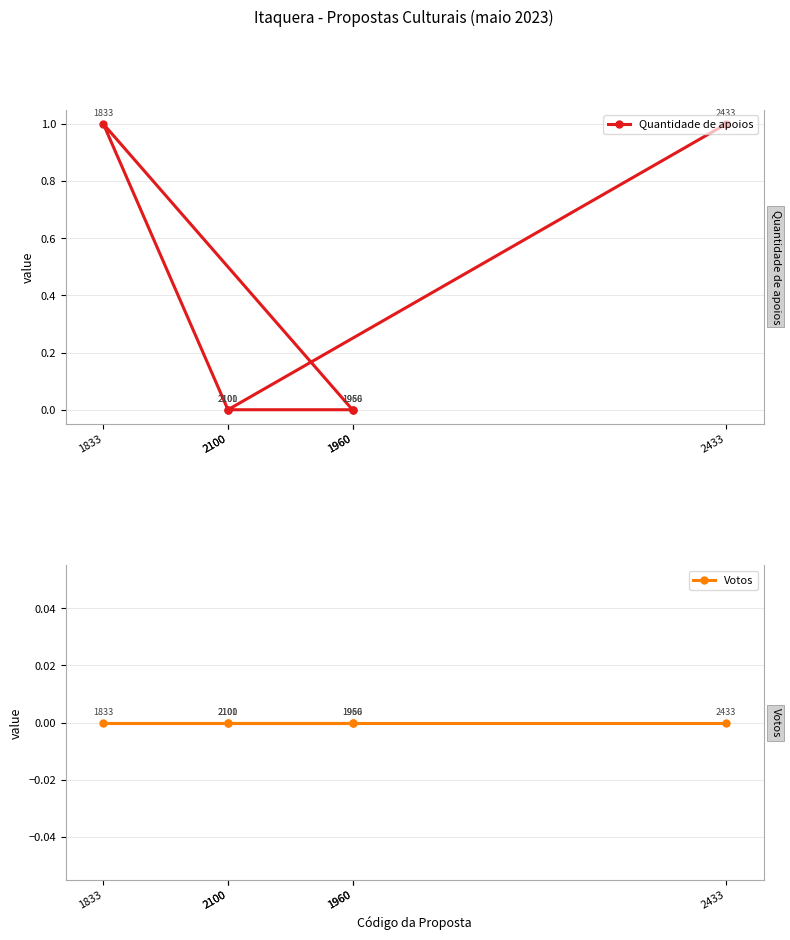

True or false: Quantidade de apoios and Votos cross at least once.

False